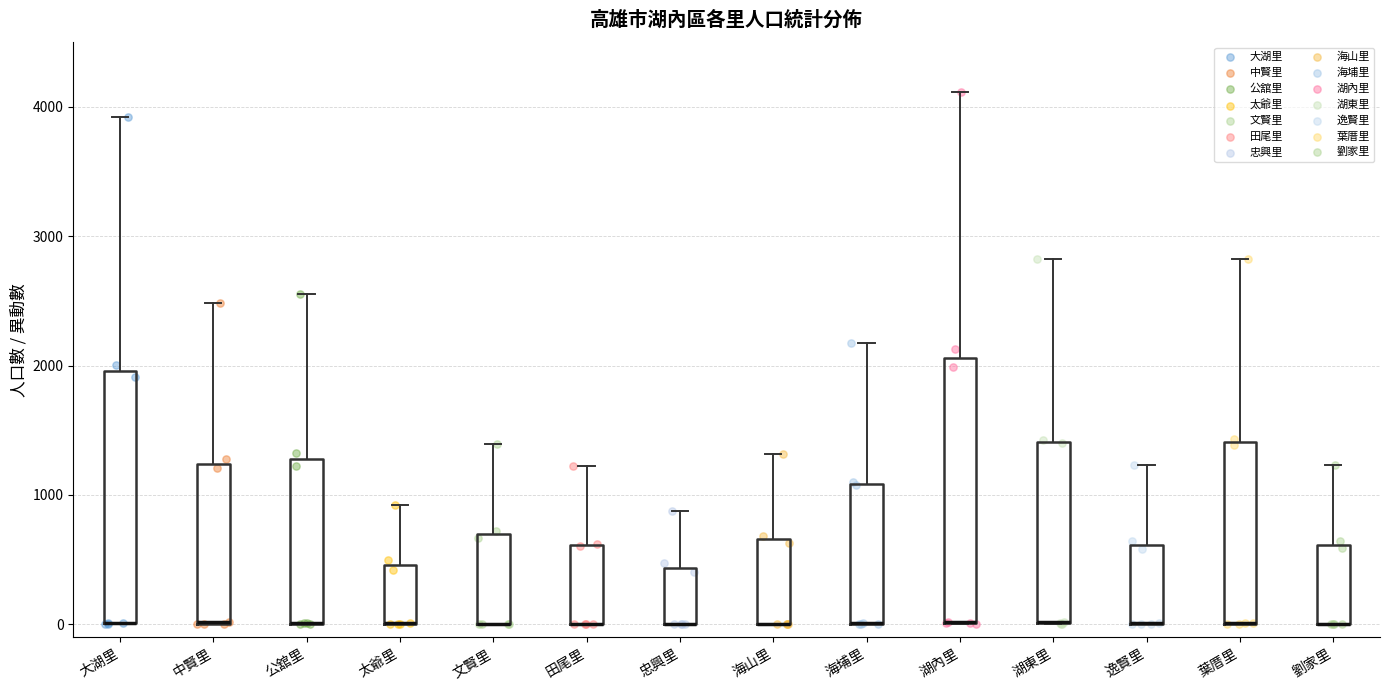

Reading left to right, transcribe this box plot: for each box, give where its median line is, the range the box spans, and where its two whiskers end, as read against the y-axis. The values are not printed on the chart, so give them approximately, as read against the axis.

大湖里: median 0 (drawn on the box's lower edge), box 0 to 2000, whiskers 0 to 3900
中賢里: median 0 (drawn on the box's lower edge), box 0 to 1200, whiskers 0 to 2500
公舘里: median 0 (drawn on the box's lower edge), box 0 to 1300, whiskers 0 to 2500
太爺里: median 0 (drawn on the box's lower edge), box 0 to 500, whiskers 0 to 900
文賢里: median 0 (drawn on the box's lower edge), box 0 to 700, whiskers 0 to 1400
田尾里: median 0 (drawn on the box's lower edge), box 0 to 600, whiskers 0 to 1200
忠興里: median 0 (drawn on the box's lower edge), box 0 to 400, whiskers 0 to 900
海山里: median 0 (drawn on the box's lower edge), box 0 to 700, whiskers 0 to 1300
海埔里: median 0 (drawn on the box's lower edge), box 0 to 1100, whiskers 0 to 2200
湖內里: median 0 (drawn on the box's lower edge), box 0 to 2100, whiskers 0 to 4100
湖東里: median 0 (drawn on the box's lower edge), box 0 to 1400, whiskers 0 to 2800
逸賢里: median 0 (drawn on the box's lower edge), box 0 to 600, whiskers 0 to 1200
葉厝里: median 0 (drawn on the box's lower edge), box 0 to 1400, whiskers 0 to 2800
劉家里: median 0 (drawn on the box's lower edge), box 0 to 600, whiskers 0 to 1200